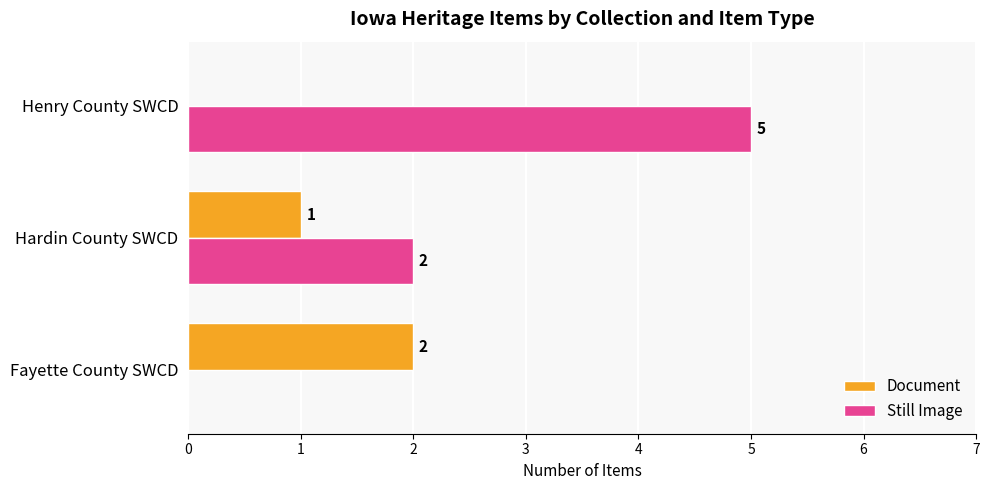

What is the sum of the Still Image values at Fayette County SWCD and Henry County SWCD?

5